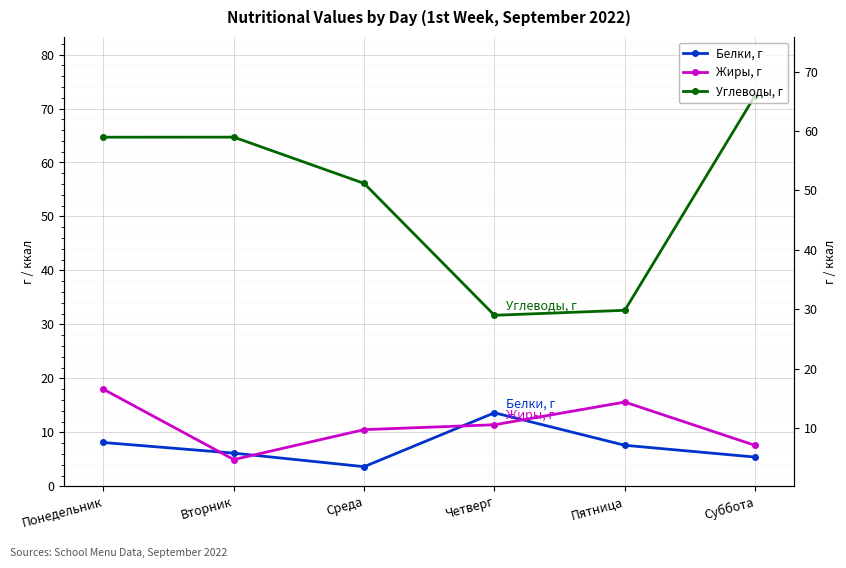

Which series has the largest total across all categories?

Углеводы, г